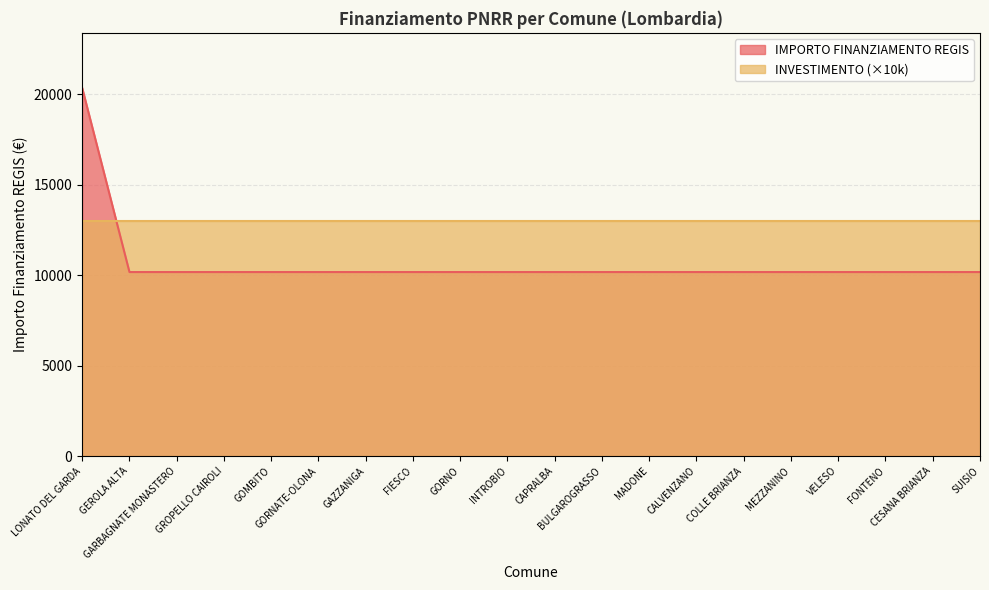

What value does the data have at SUISIO?

10172